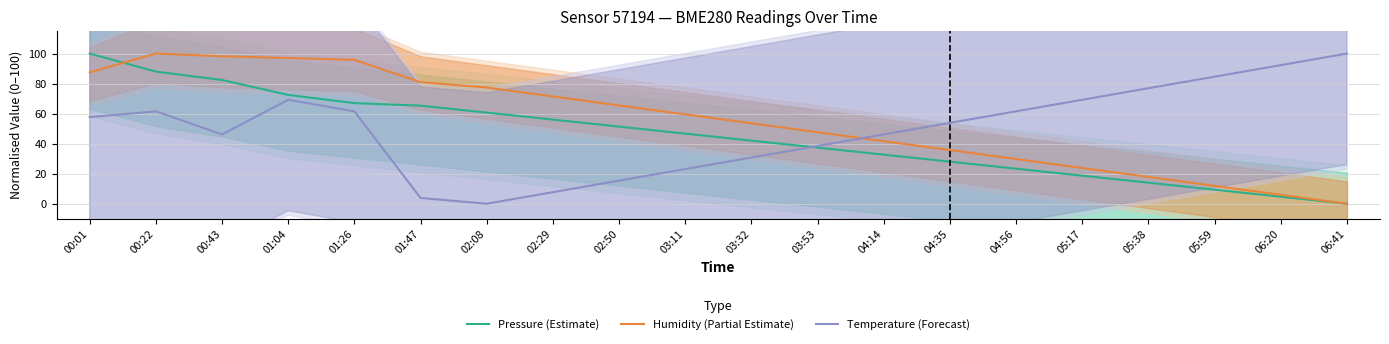

Where is the first local minimum for Temperature (Forecast)?

00:43